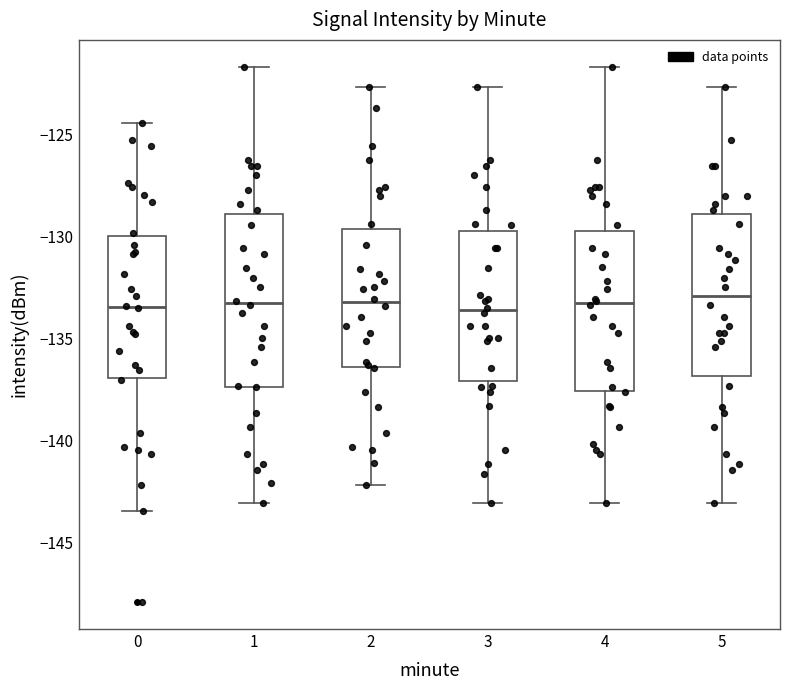

Comparing the boxes themselves (not the whiskers), which one is the tallest?

1